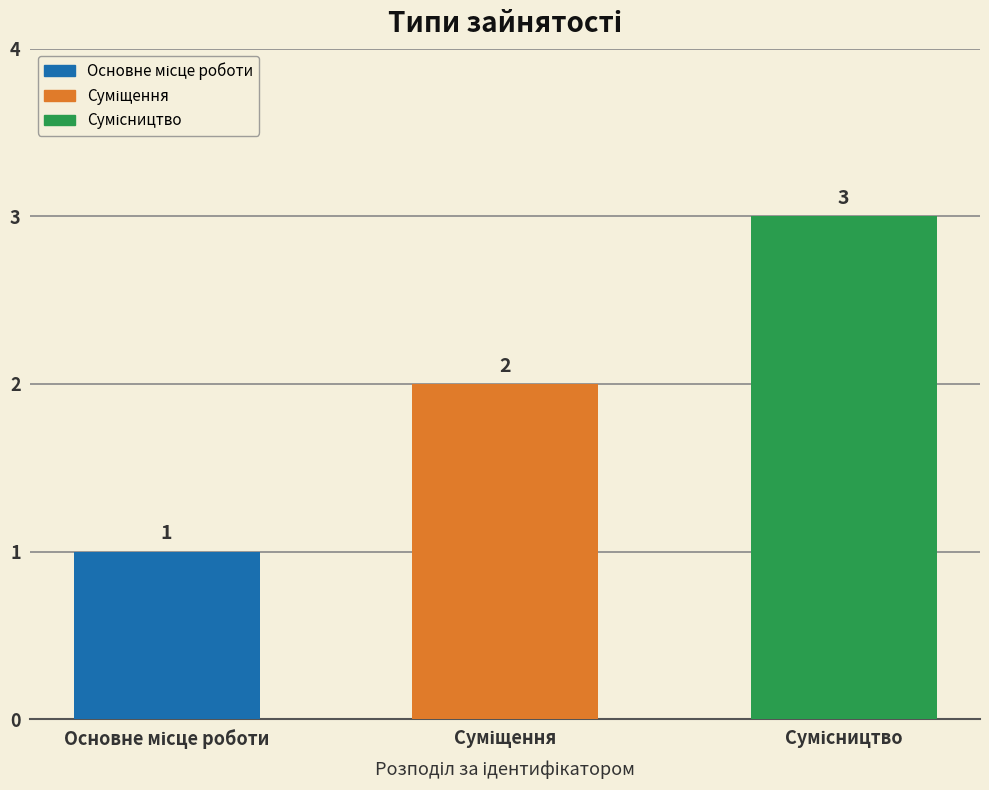

Count the values in the range 1 to 3.

3